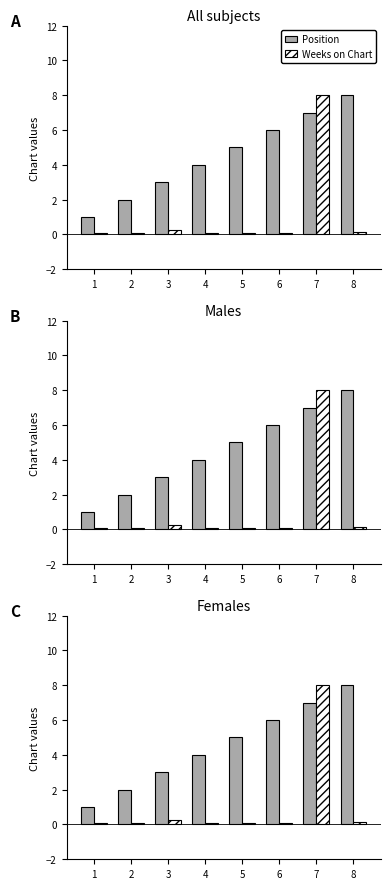

What are all the series names shown in the legend?

Position, Weeks on Chart